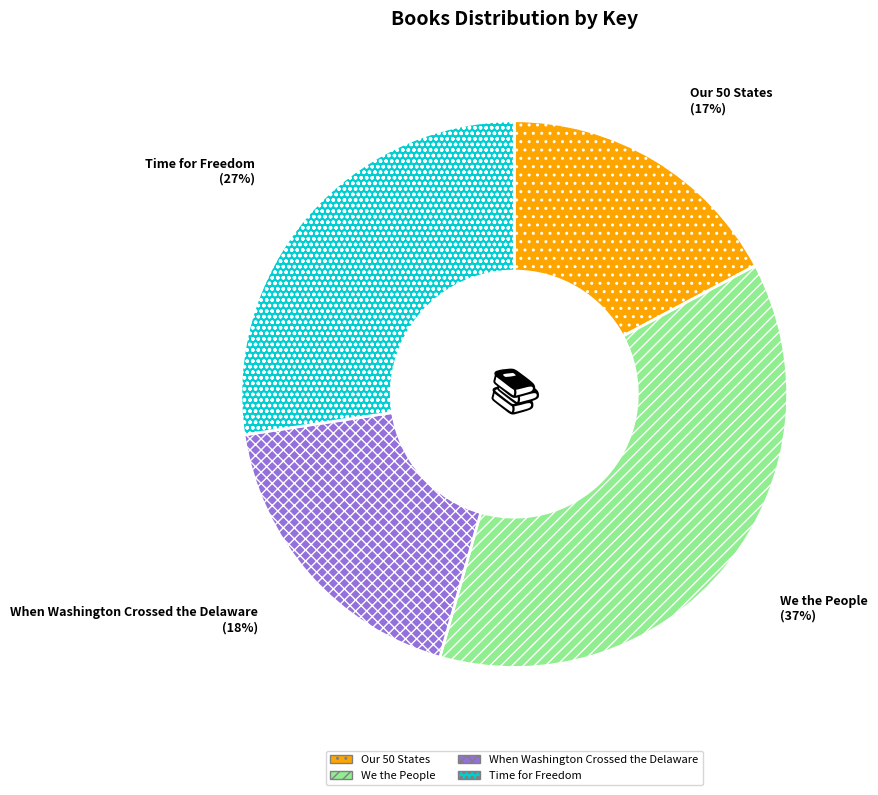

Approximately how many times larger is the value at When Washington Crossed the Delaware compared to Our 50 States?

1.1